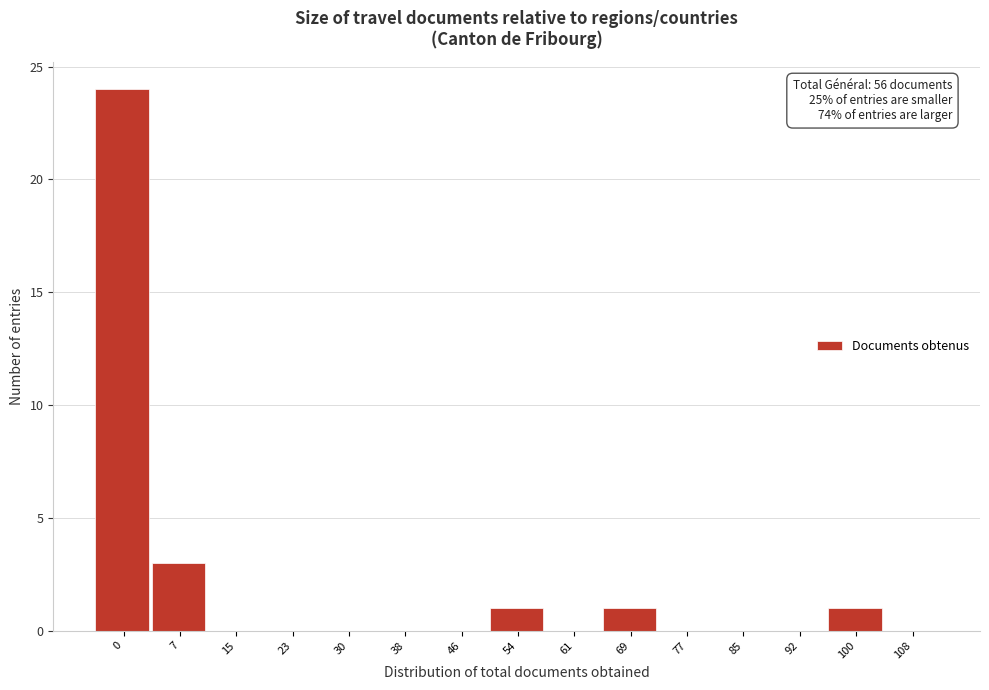

Reading left to right, list all the values displayed in this chart.

0=24	7=3	15=0	23=0	30=0	38=0	46=0	54=1	61=0	69=1	77=0	85=0	92=0	100=1	108=0